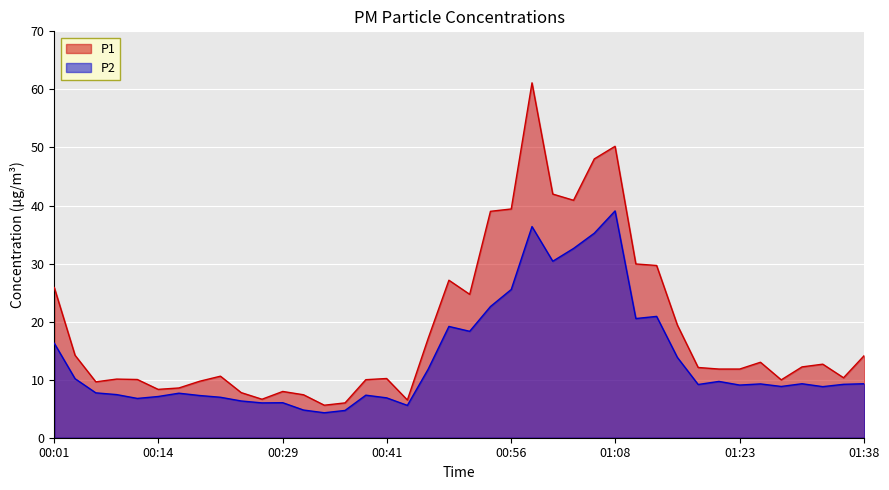

List the labels in order of P2 value, largest first.

01:08, 00:58, 01:06, 01:03, 01:01, 00:56, 00:53, 01:13, 01:11, 00:48, 00:51, 00:01, 01:16, 00:46, 00:04, 01:21, 01:31, 01:38, 01:26, 01:36, 01:18, 01:23, 01:28, 01:33, 00:06, 00:16, 00:09, 00:39, 00:19, 00:14, 00:21, 00:41, 00:11, 00:24, 00:29, 00:26, 00:44, 00:31, 00:36, 00:34